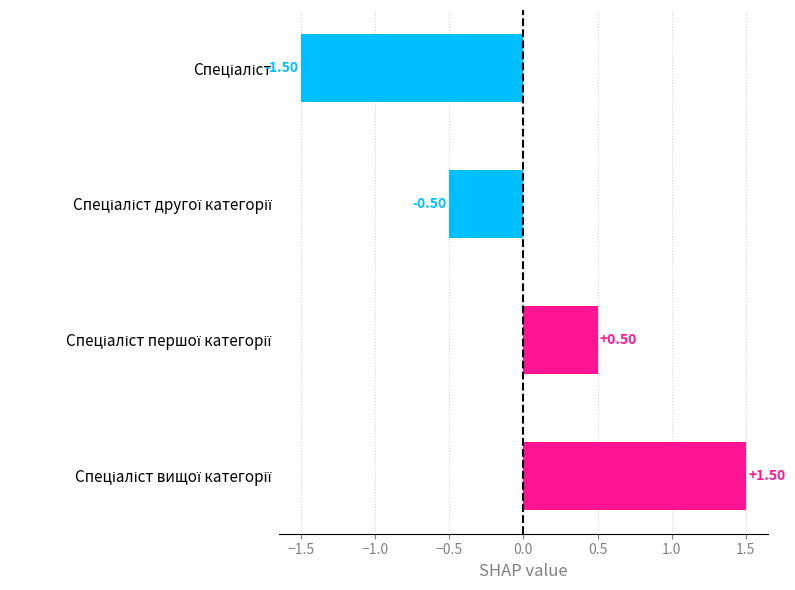

What is the difference between the maximum and minimum values?

3.0